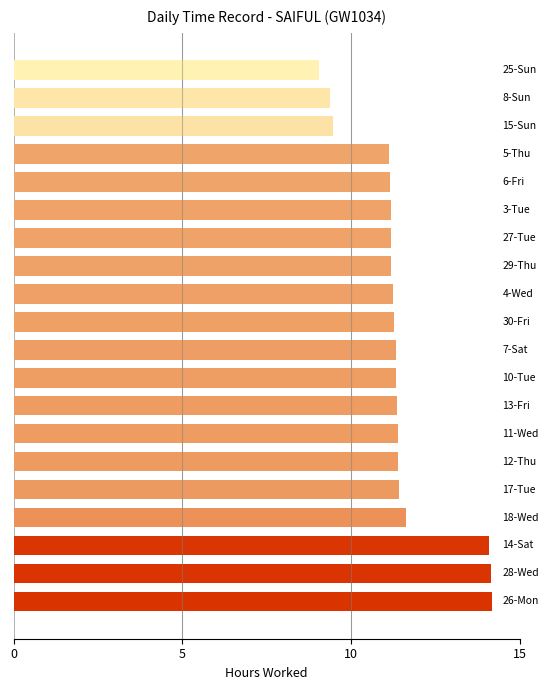

What is the sum of all values?

228.6